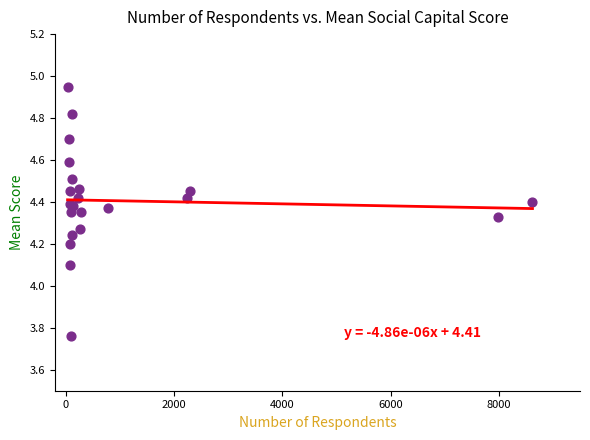

What Y value in the scatter plot is closest to 4?

4.1